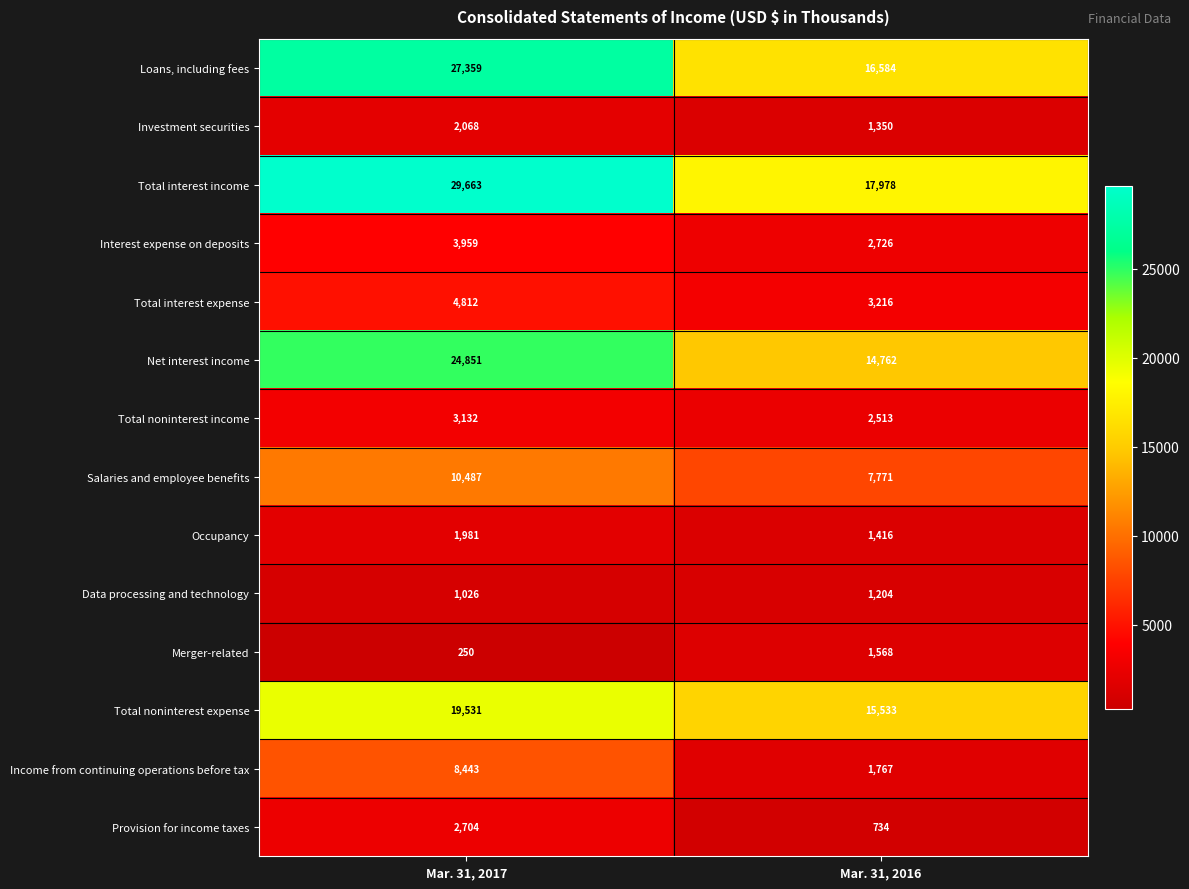

What is the difference between the maximum and minimum values in the Provision for income taxes series?

1970